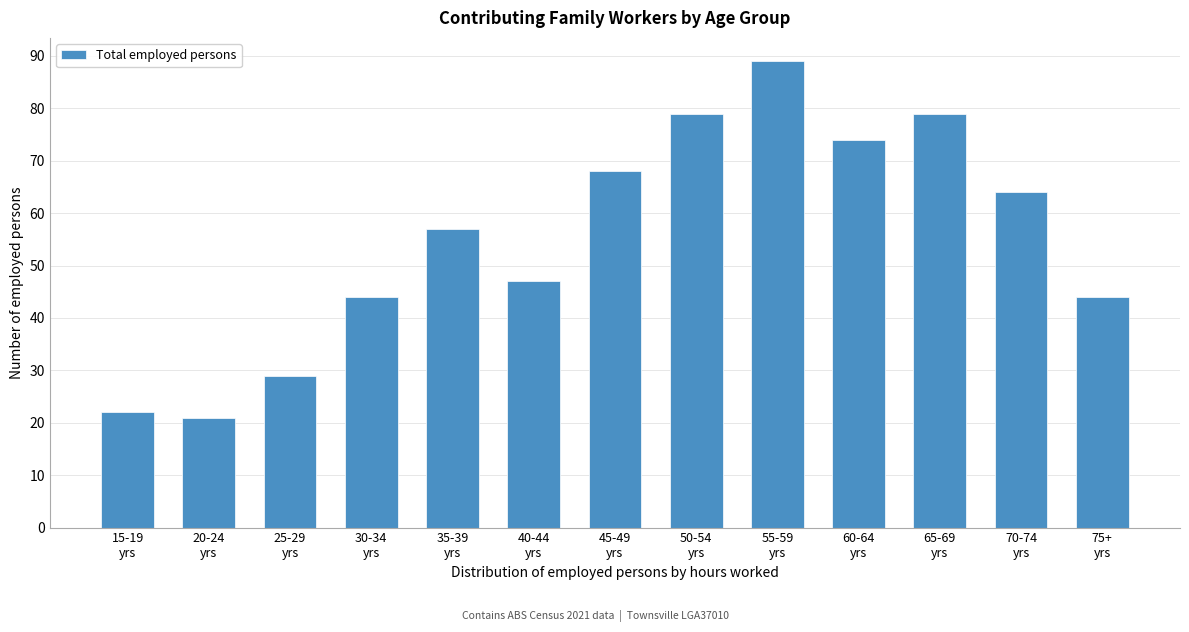

Reading left to right, transcribe all the data shown in this chart.

22	21	29	44	57	47	68	79	89	74	79	64	44